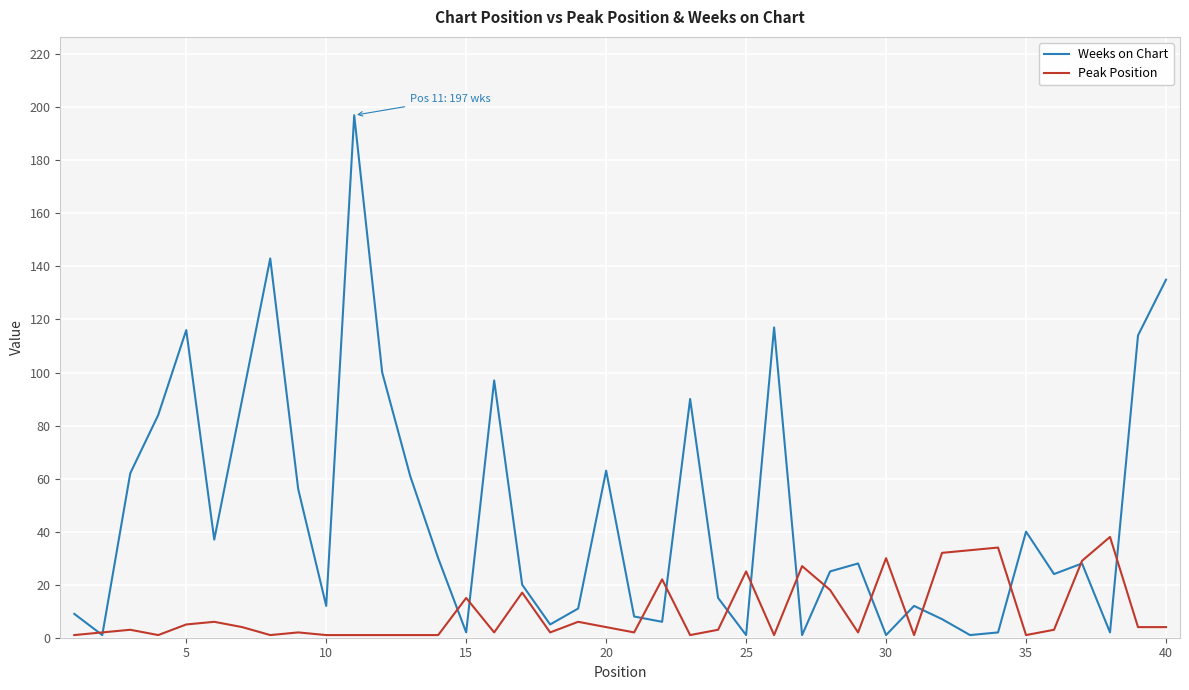

What is the highest value of the Weeks on Chart series?

197